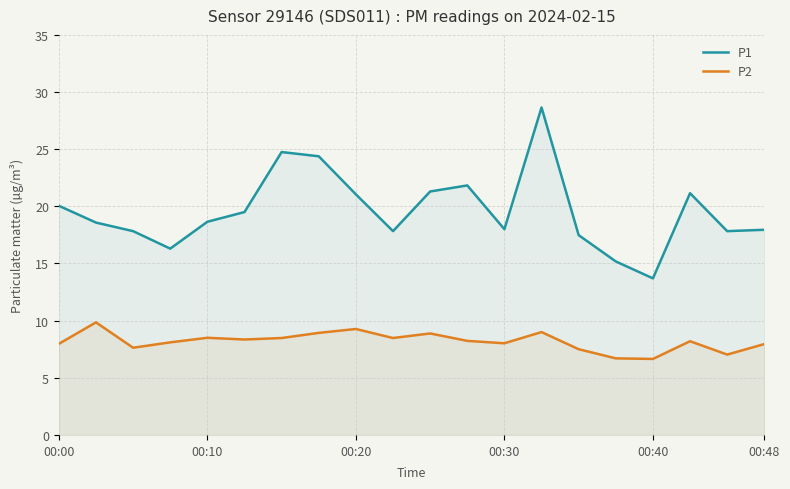

Is it true that P2 equals 6.7 at 00:40?

True